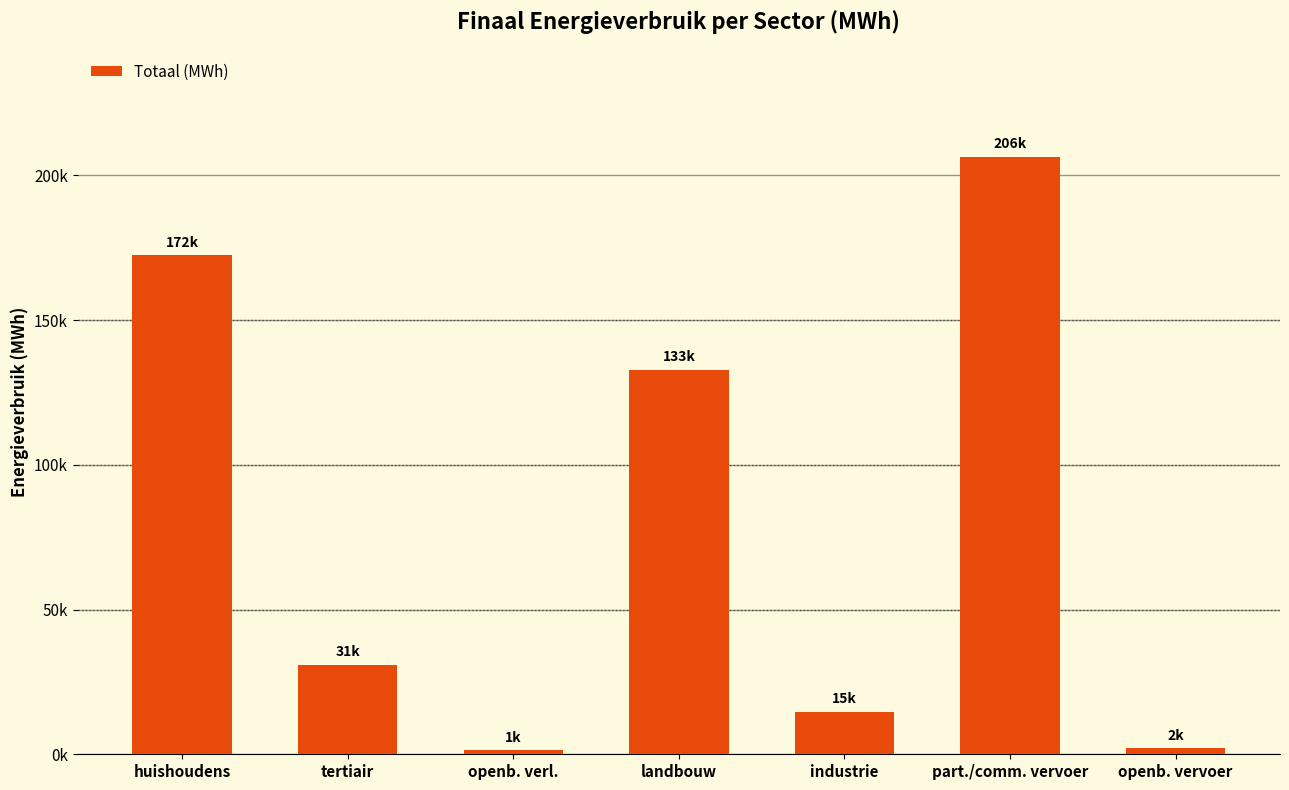

Are the bars horizontal?

No